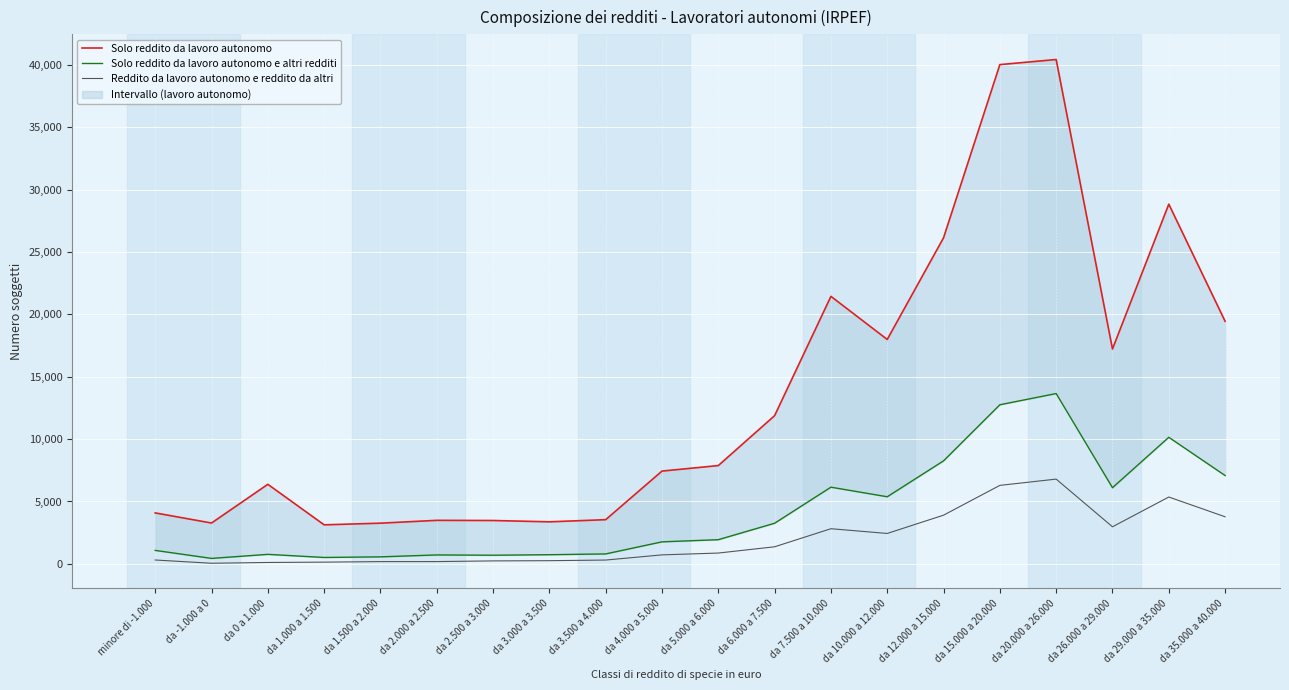

Count the number of data series in this chart.

3